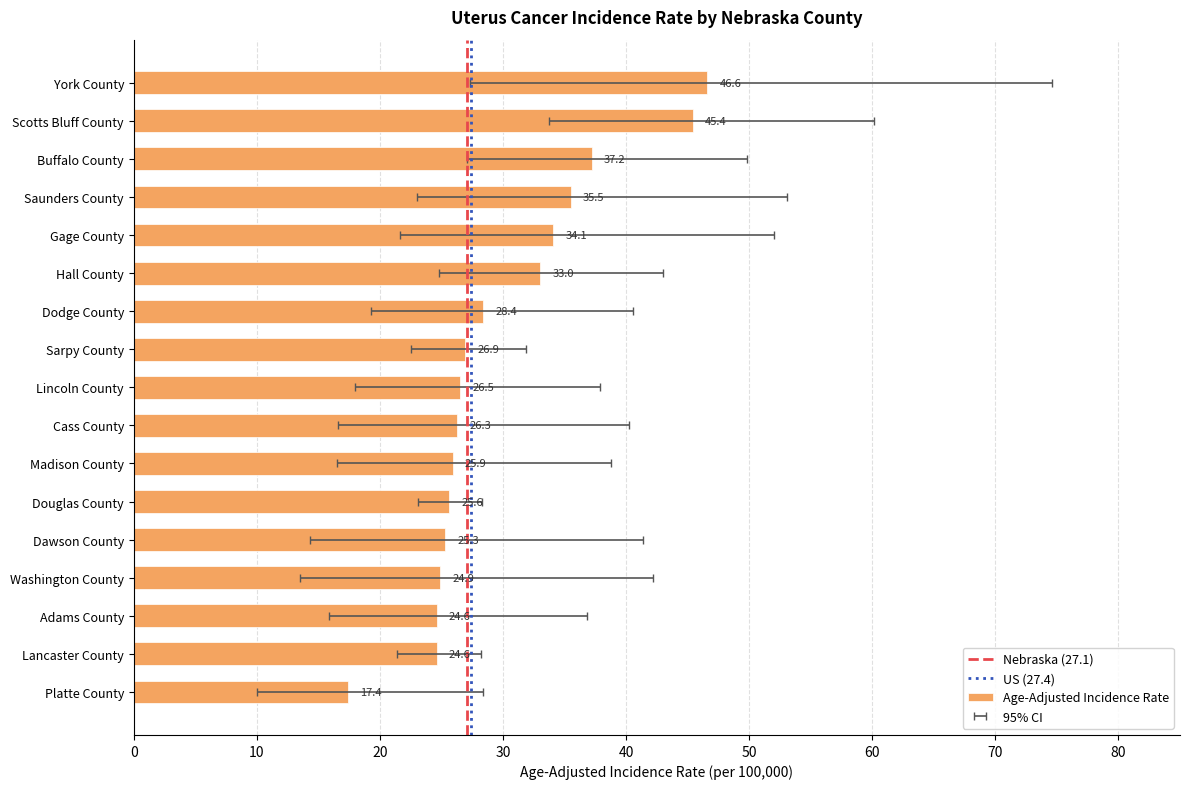

Rank the categories by value from lowest to highest.

Platte County, Adams County, Lancaster County, Washington County, Dawson County, Douglas County, Madison County, Cass County, Lincoln County, Sarpy County, Dodge County, Hall County, Gage County, Saunders County, Buffalo County, Scotts Bluff County, York County